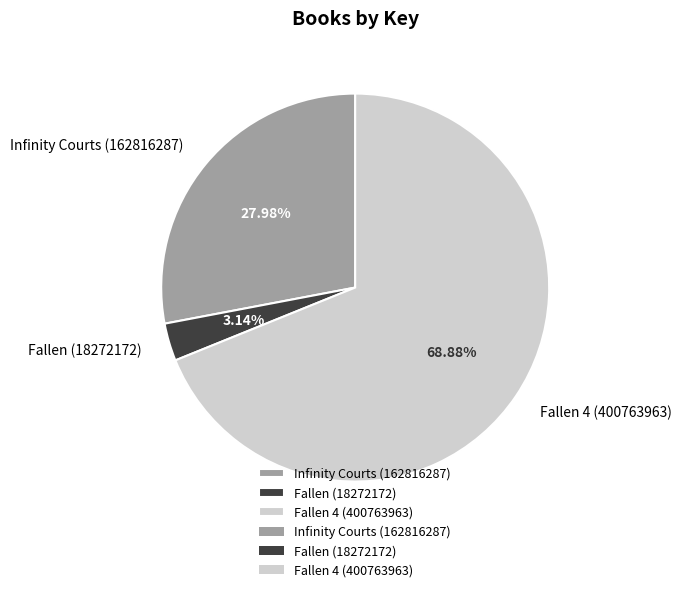

Does Fallen 4 (400763963) account for over 50% of the chart?

Yes